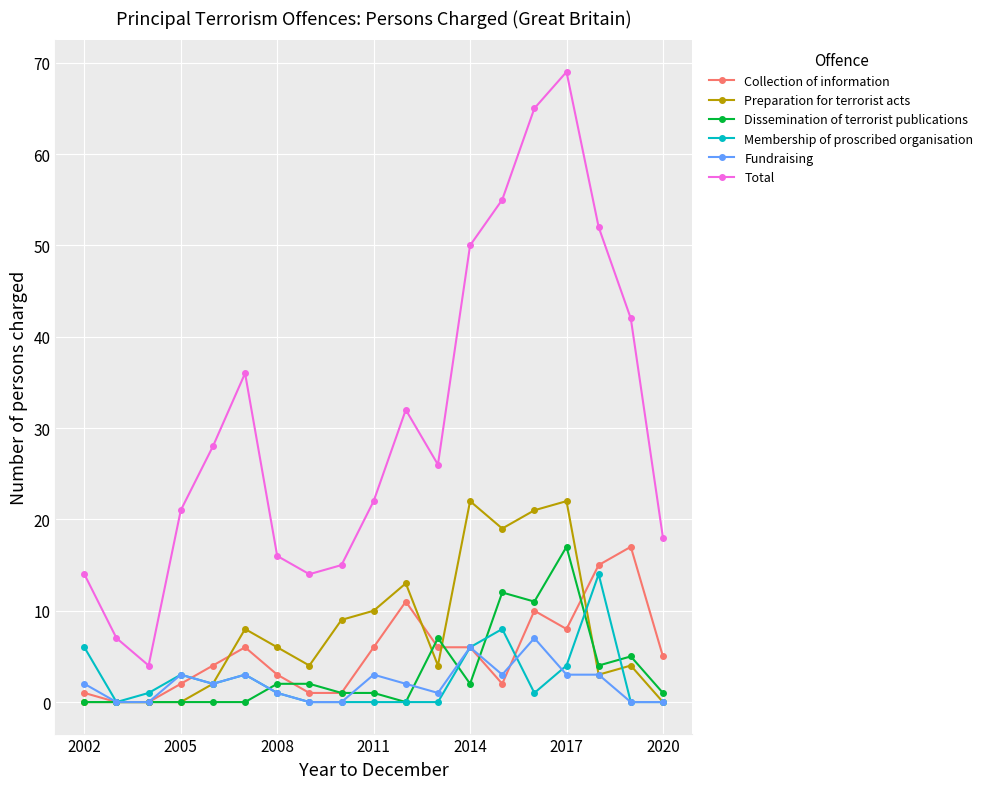

Which series has the largest range (max minus min)?

Total